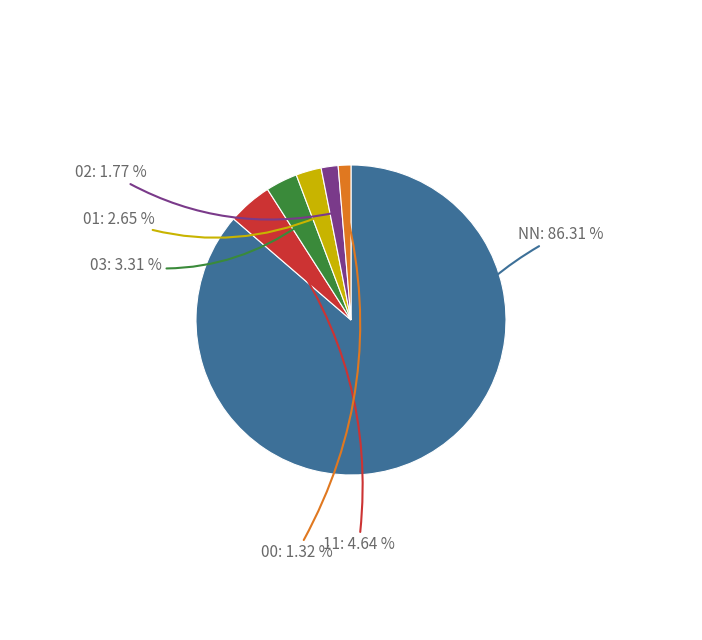

To the nearest percent, what is the difference between the largest and smallest slice percentages?

85%